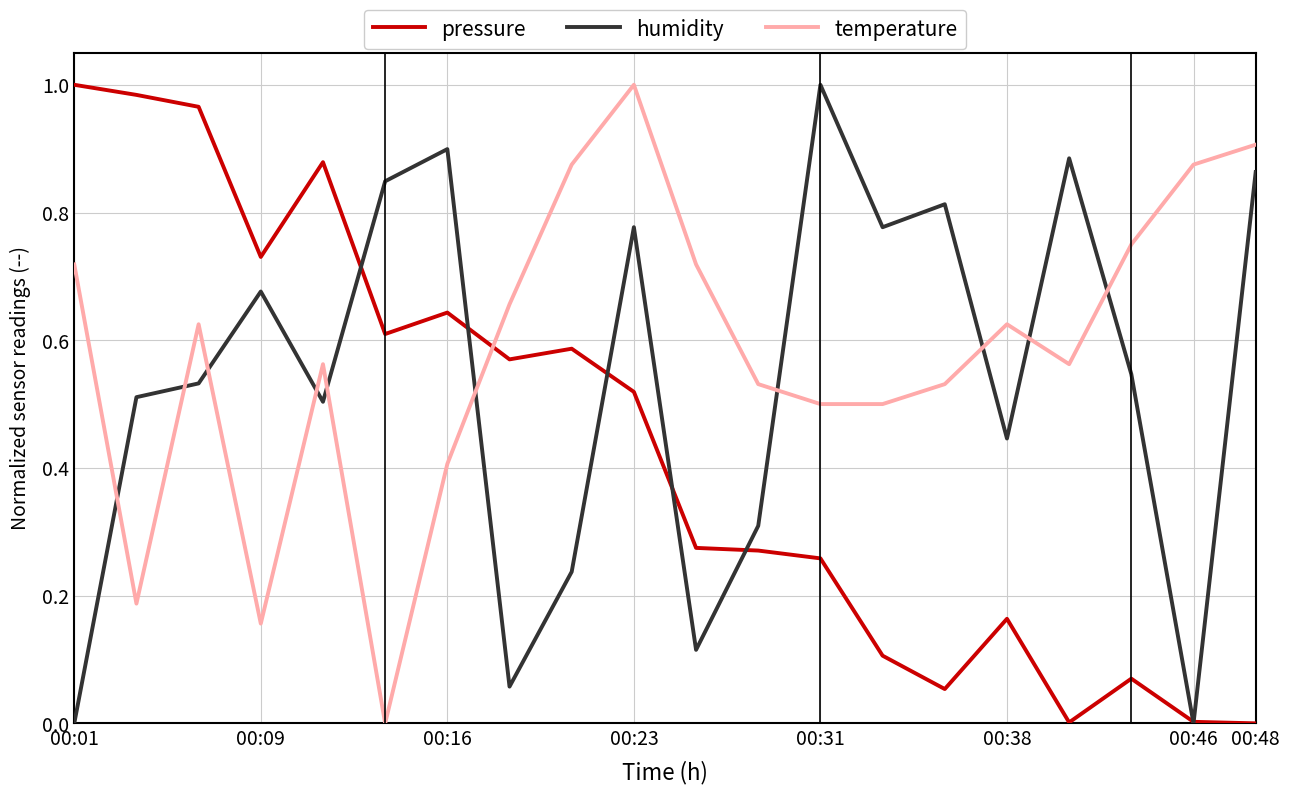

Which series has the largest total across all categories?

temperature